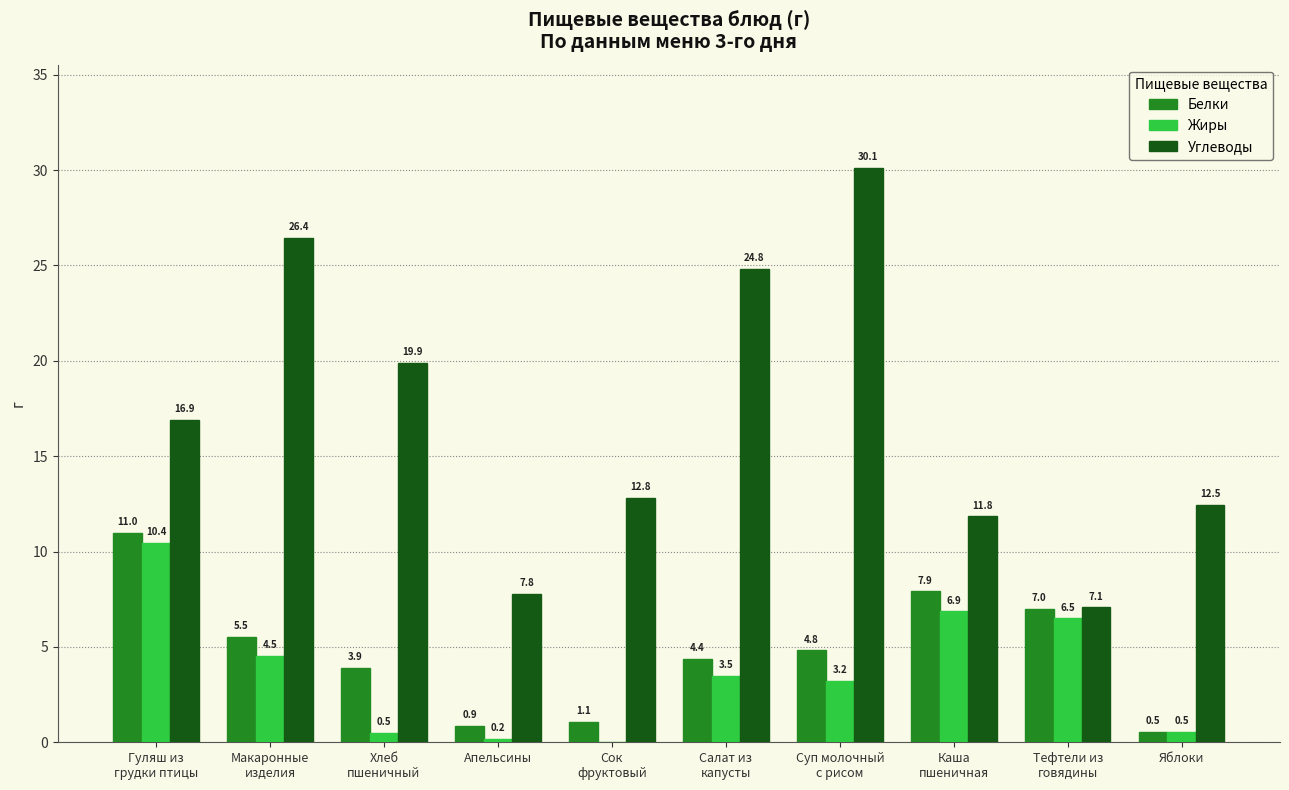

What is the average value of the Углеводы series?

17.0